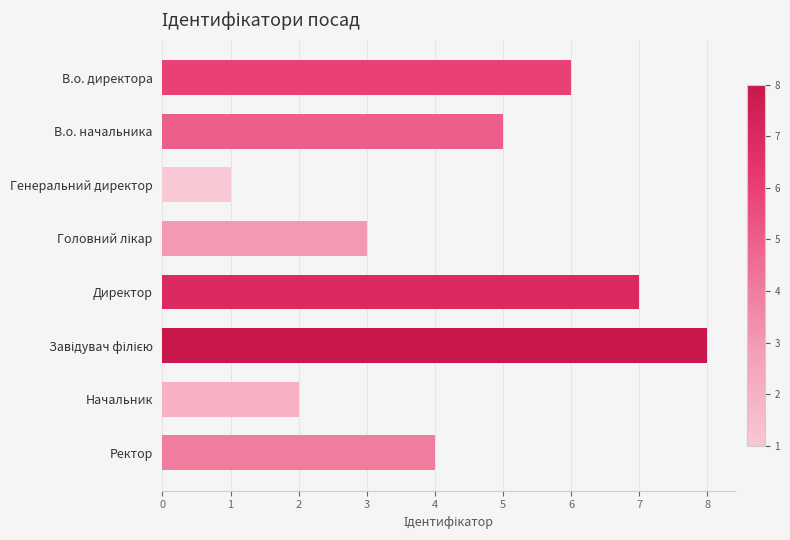

How many bars are there in total?

8